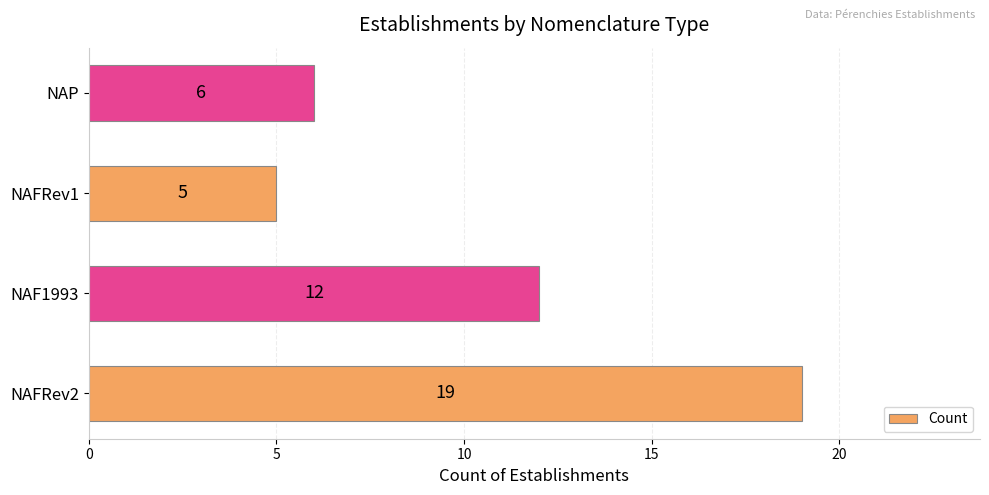

At which category does the chart reach its minimum across all series?

NAFRev1